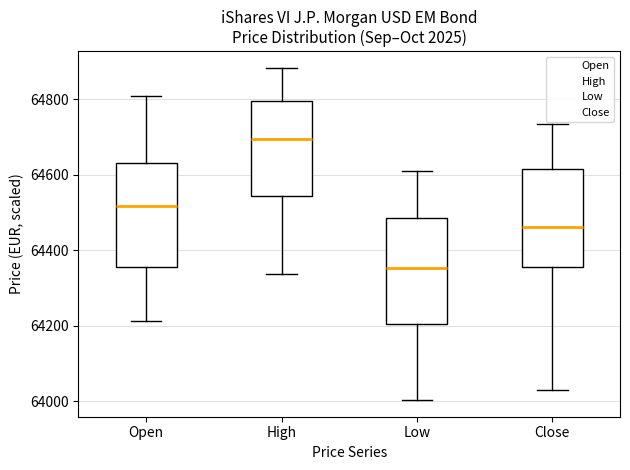

Reading left to right, read every box against the y-axis: the position of its median line, the range the box covers, and the ends of its whiskers. The values are not printed on the chart, so give them approximately, as read against the axis.

Open: median 64520, box 64360 to 64640, whiskers 64220 to 64820
High: median 64700, box 64540 to 64800, whiskers 64340 to 64880
Low: median 64360, box 64200 to 64480, whiskers 64000 to 64620
Close: median 64460, box 64360 to 64620, whiskers 64040 to 64740